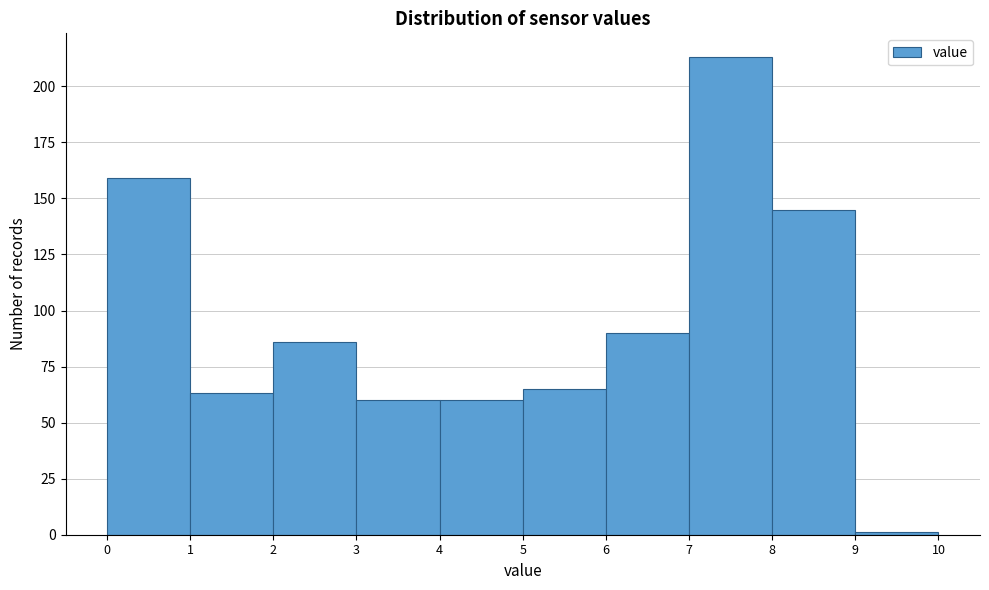

Reading left to right, list every bar in this chart as the range it spans on the x-axis followed by its height. The values are not printed on the chart, so give them approximately, as read against the axis.

0 to 1: 160
1 to 2: 65
2 to 3: 85
3 to 4: 60
4 to 5: 60
5 to 6: 65
6 to 7: 90
7 to 8: 215
8 to 9: 145
9 to 10: under 5